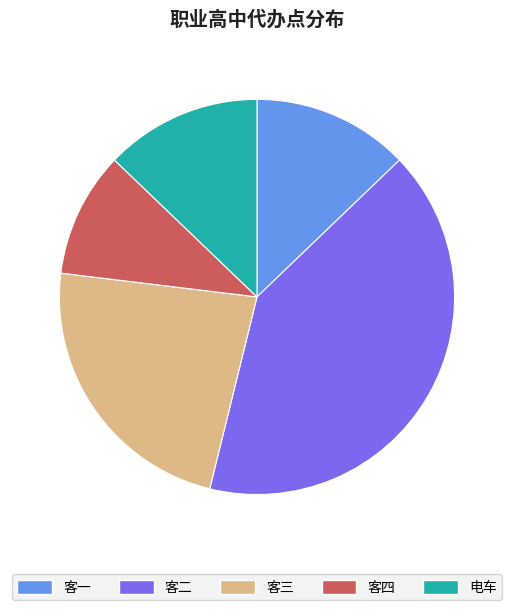

How many slices are in this pie chart?

5